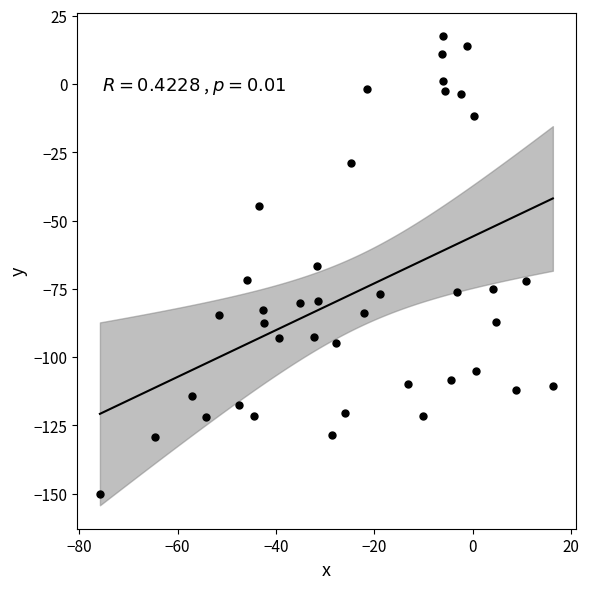

What is the range of Y values (max minus min)?

167.6